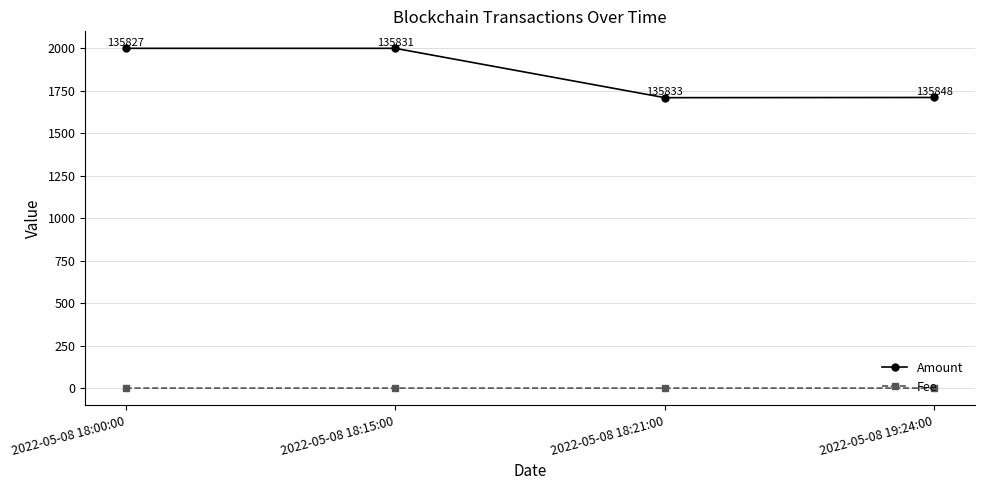

How many lines are shown in the chart?

2